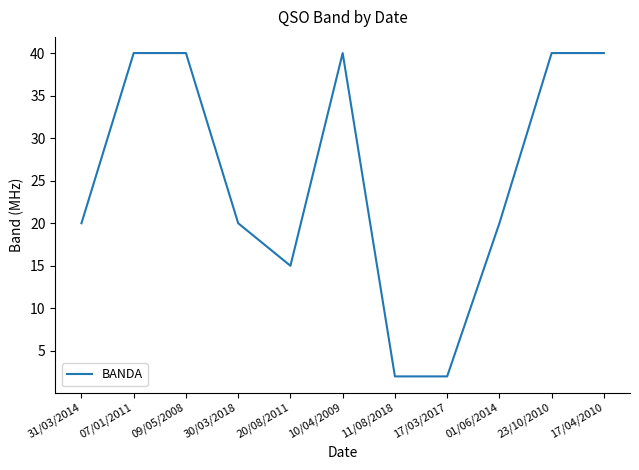

What is the greatest value displayed?

40